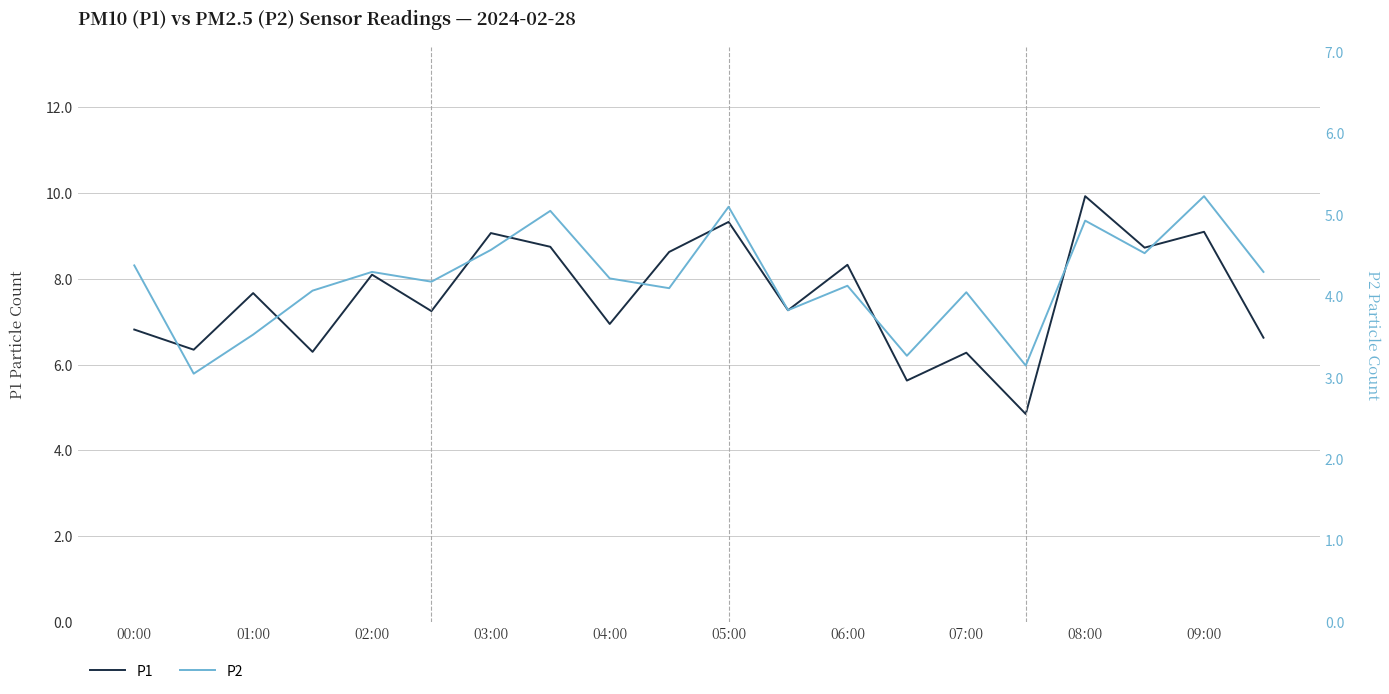

True or false: P2 and P1 cross at least once.

False